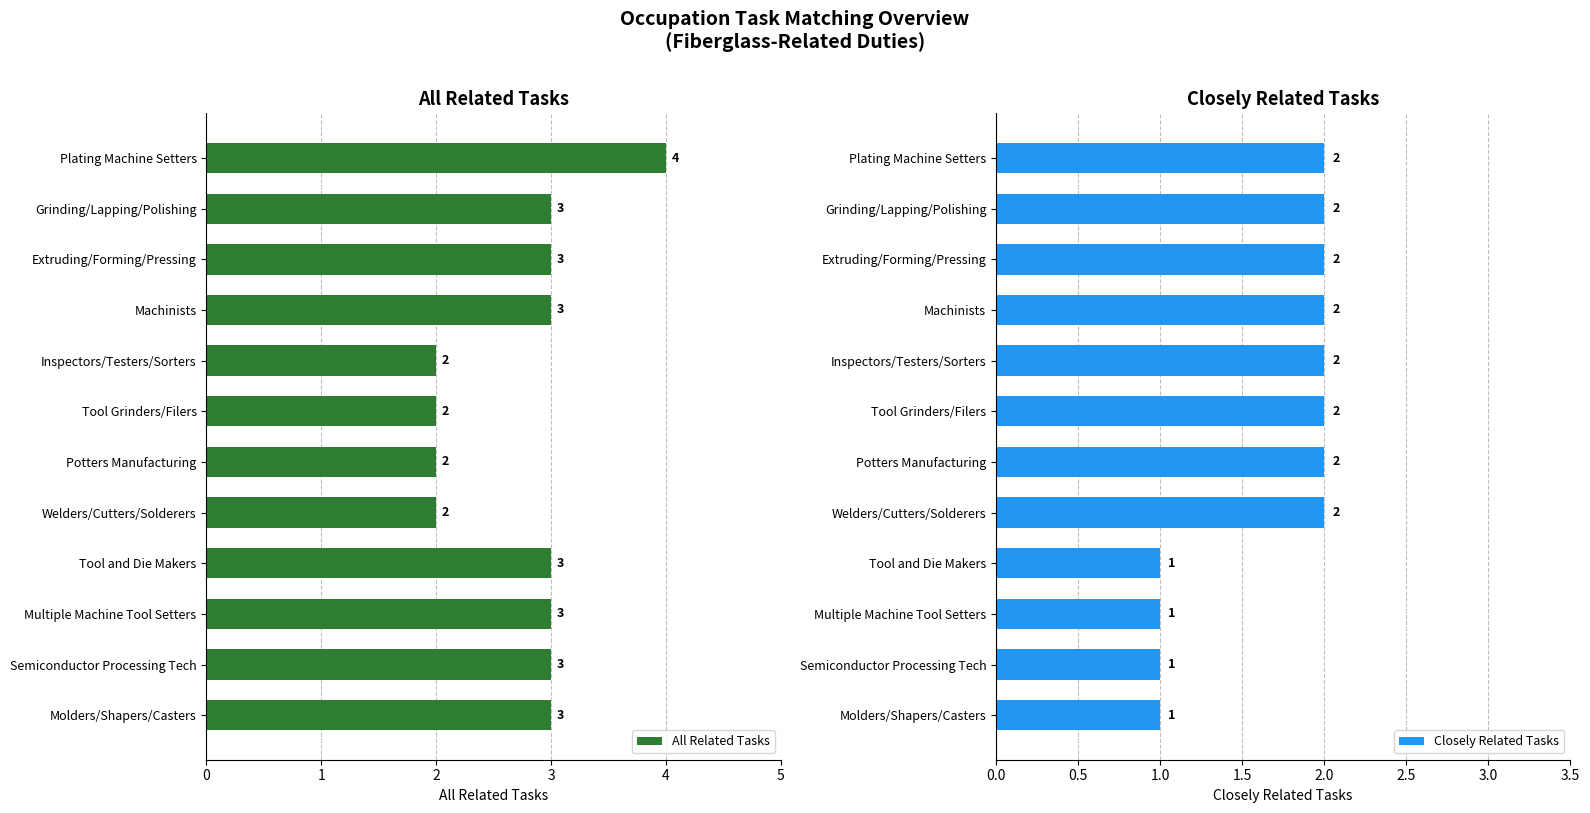

At how many categories does at least one series exceed 2?

8